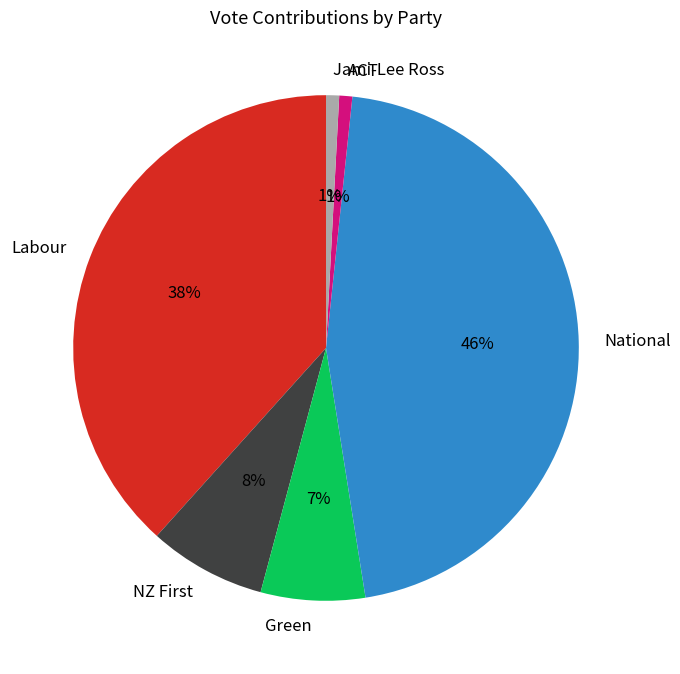

The Labour slice represents 27% of the pie. True or false?

False